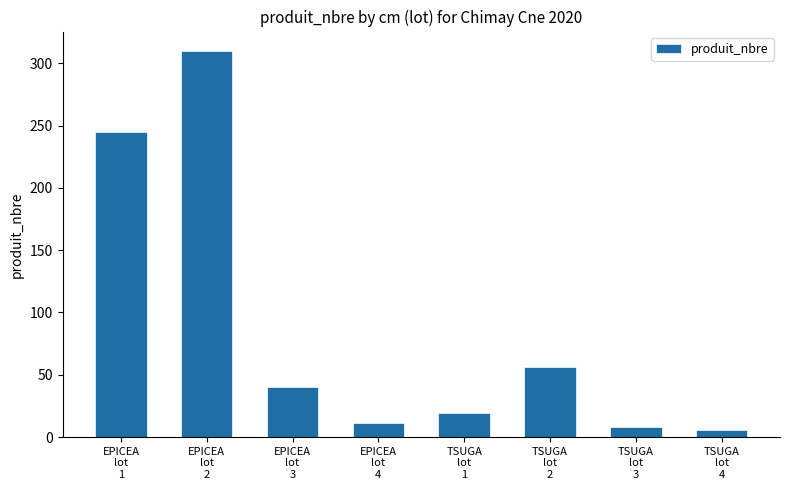

Is it true that the value at TSUGA
lot
3 is 8?

True